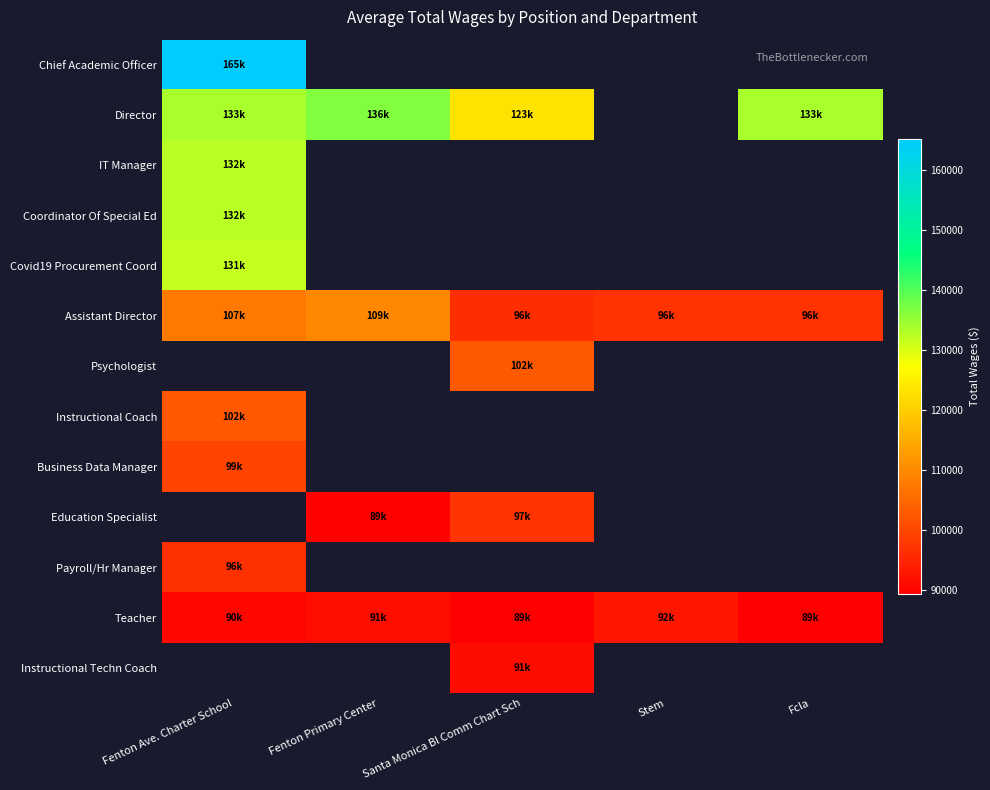

At which label is Chief Academic Officer closest to 165200?

Fenton Ave. Charter School